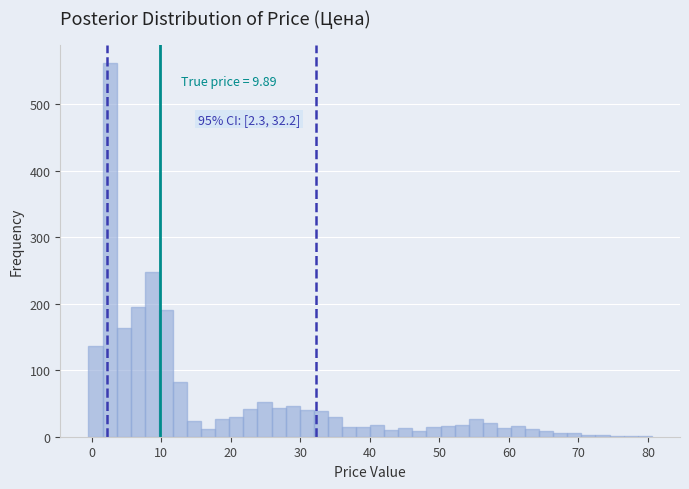

Read against the x-axis, roughly where is the centre of the tallest bar?

3